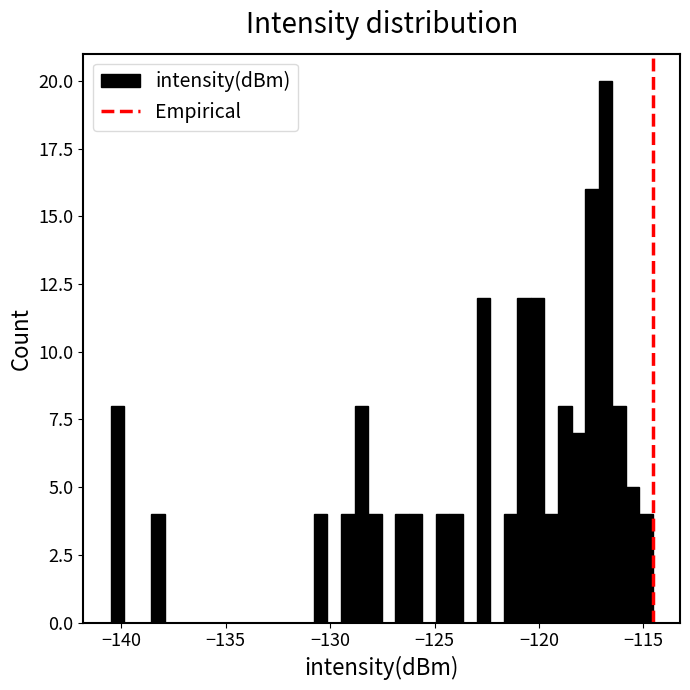

Read against the x-axis, roughly where is the centre of the tallest bar?

-117.0